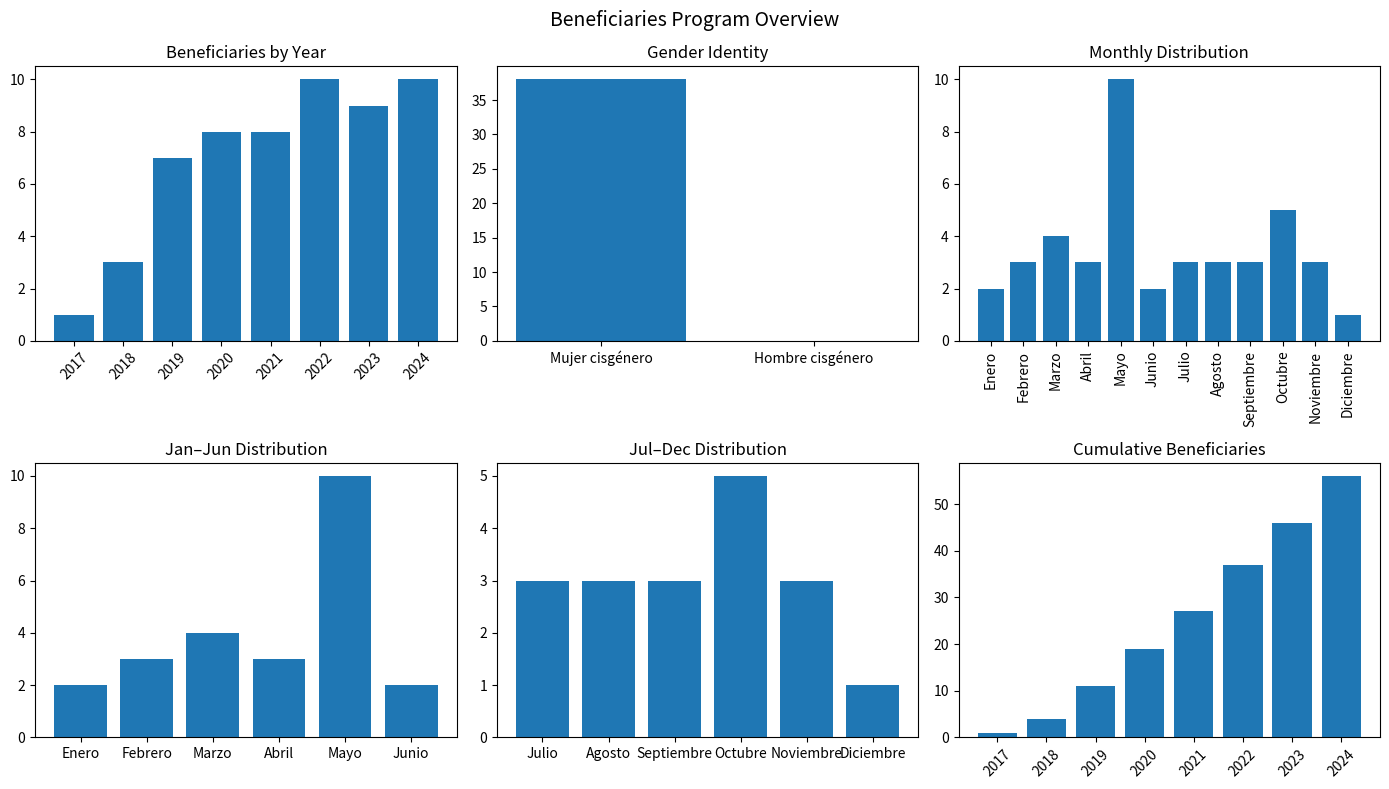

Does the chart contain stacked bars?

No